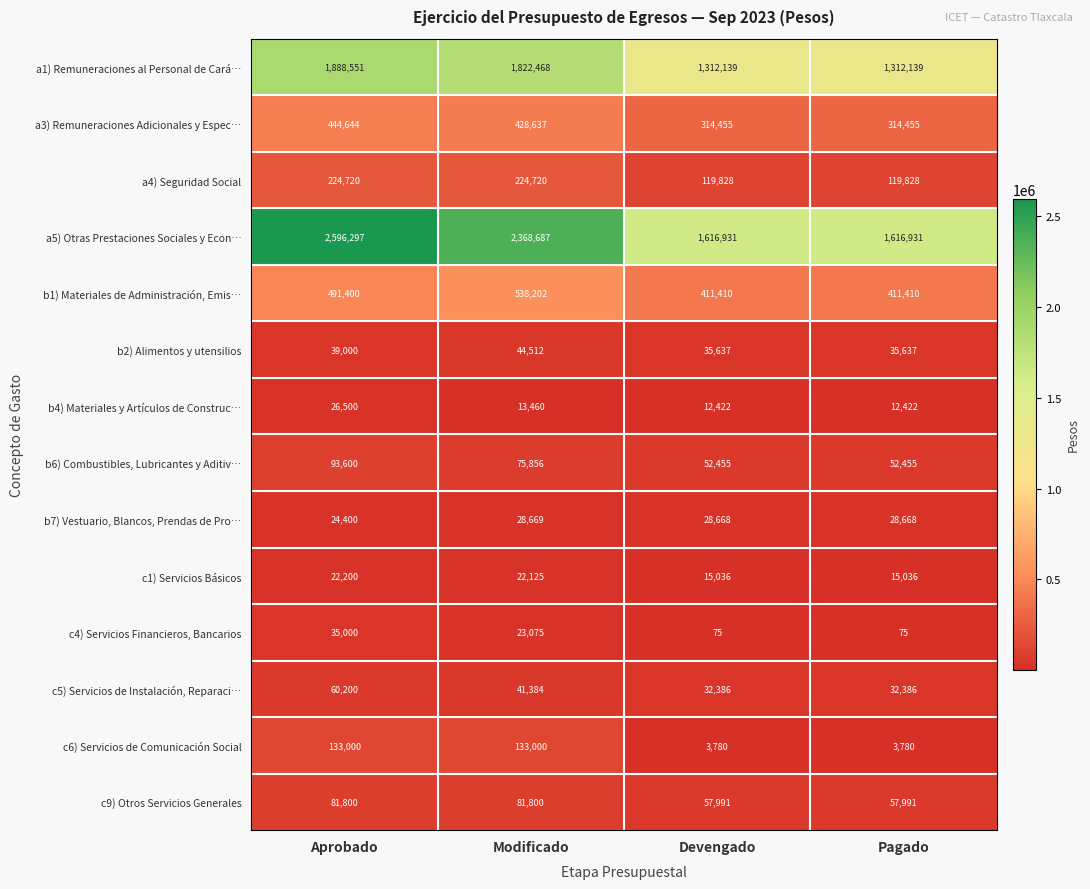

The value of a1) Remuneraciones al Personal de Cará… at Pagado is 1709835. True or false?

False